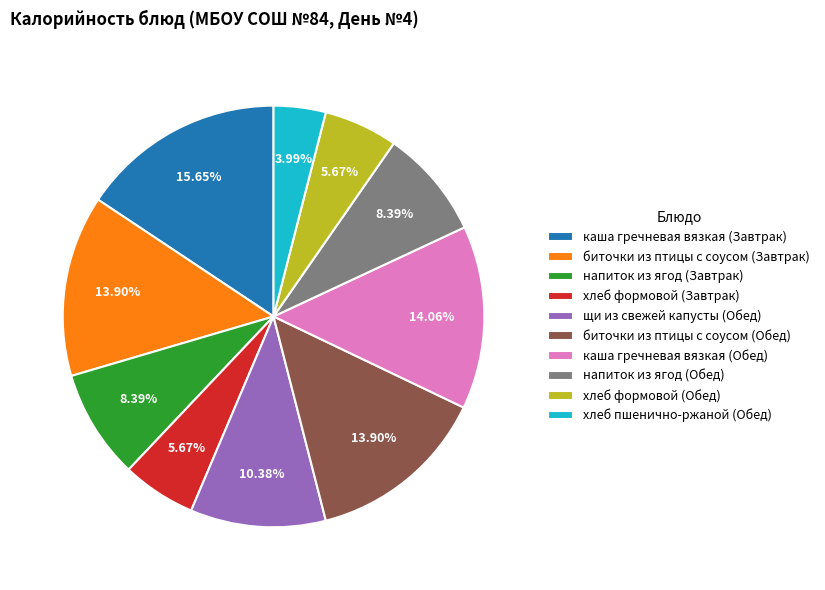

Does напиток из ягод (Завтрак) represent more than half of the total?

No